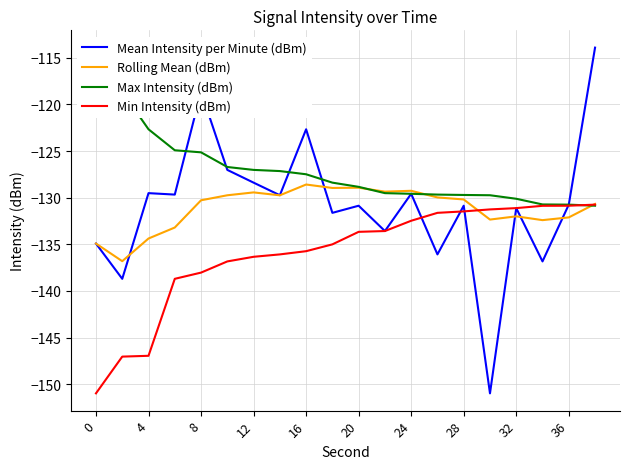

How many lines are shown in the chart?

4